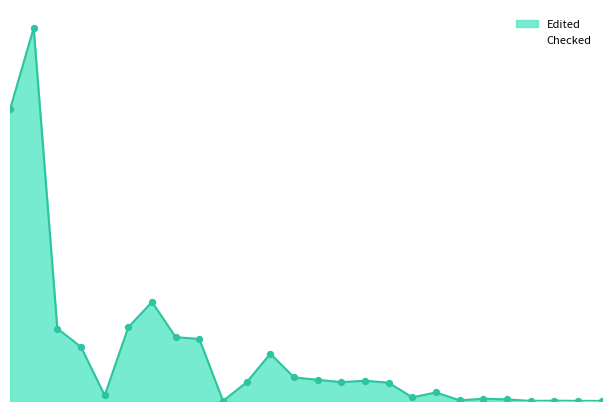

Between Fonseca, Gustavo and Vincx, Magda, which is larger?

Fonseca, Gustavo